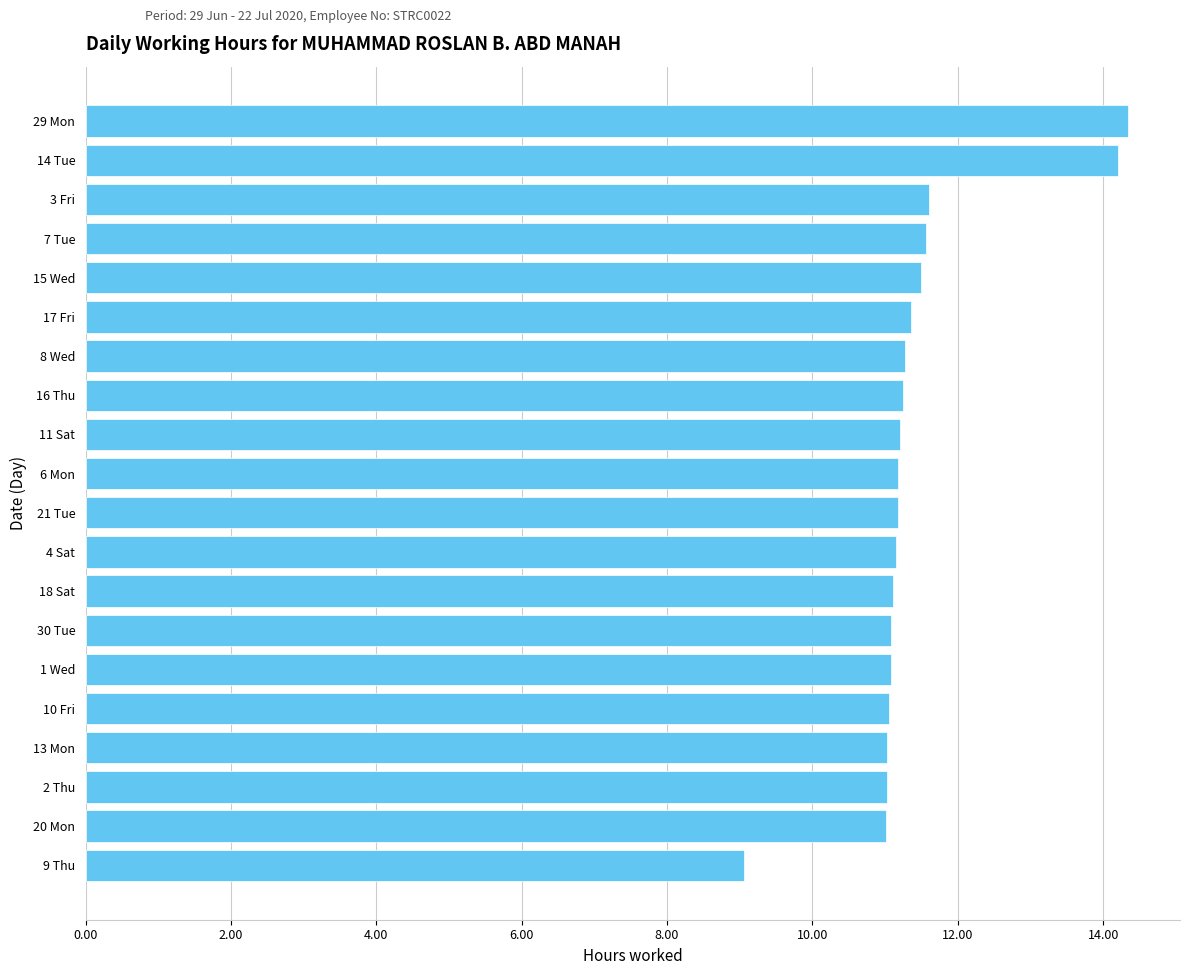

What is the difference between the maximum and minimum values?

5.3